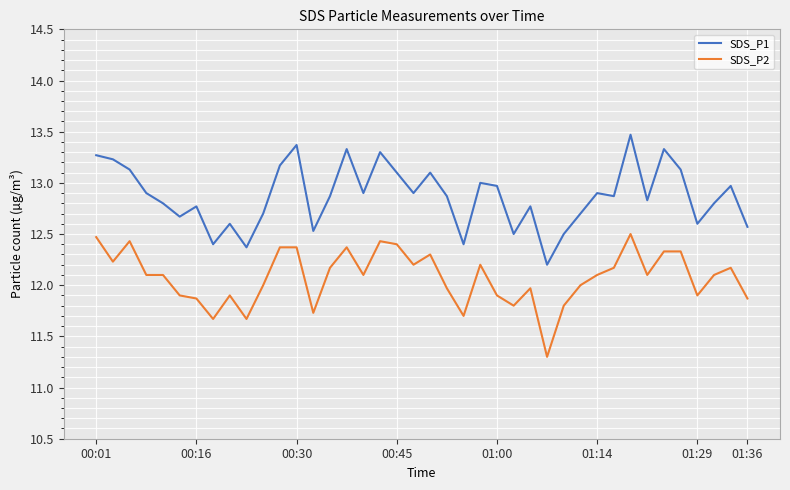

True or false: SDS_P2 and SDS_P1 intersect in this chart.

False